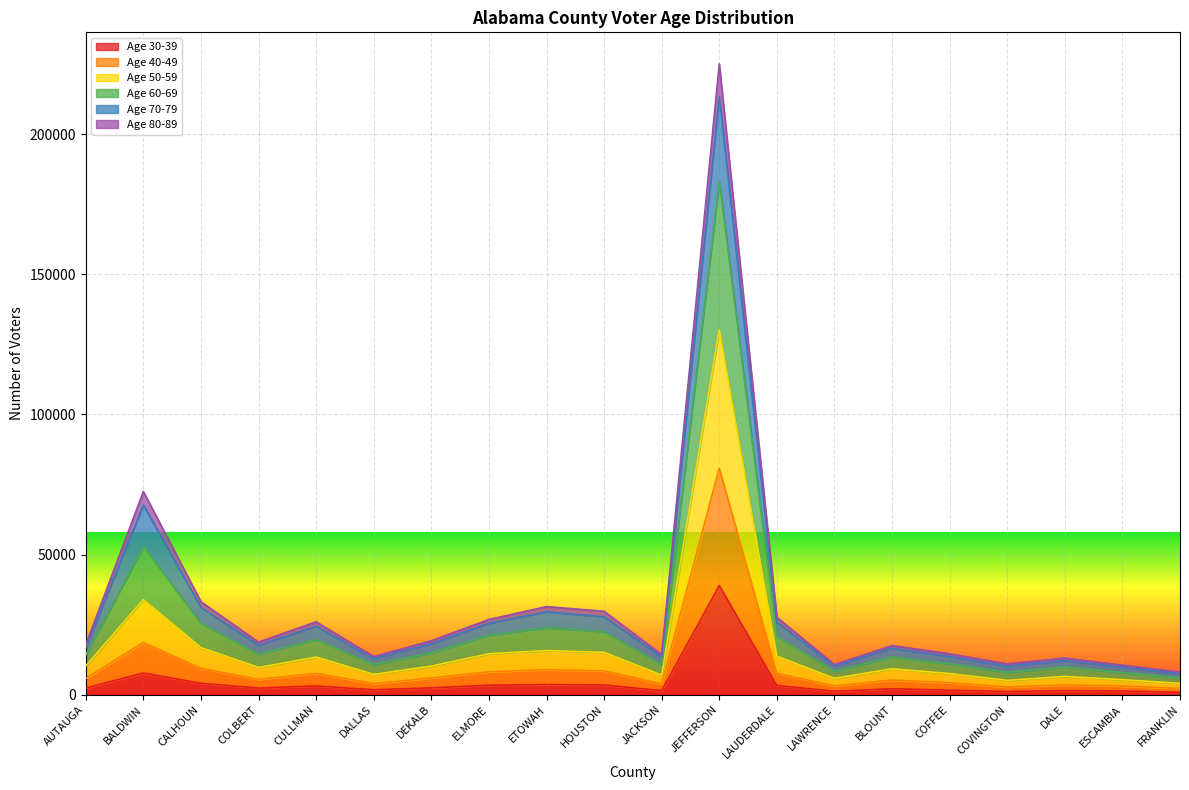

At which label does Age 30-39 reach its peak?

JEFFERSON